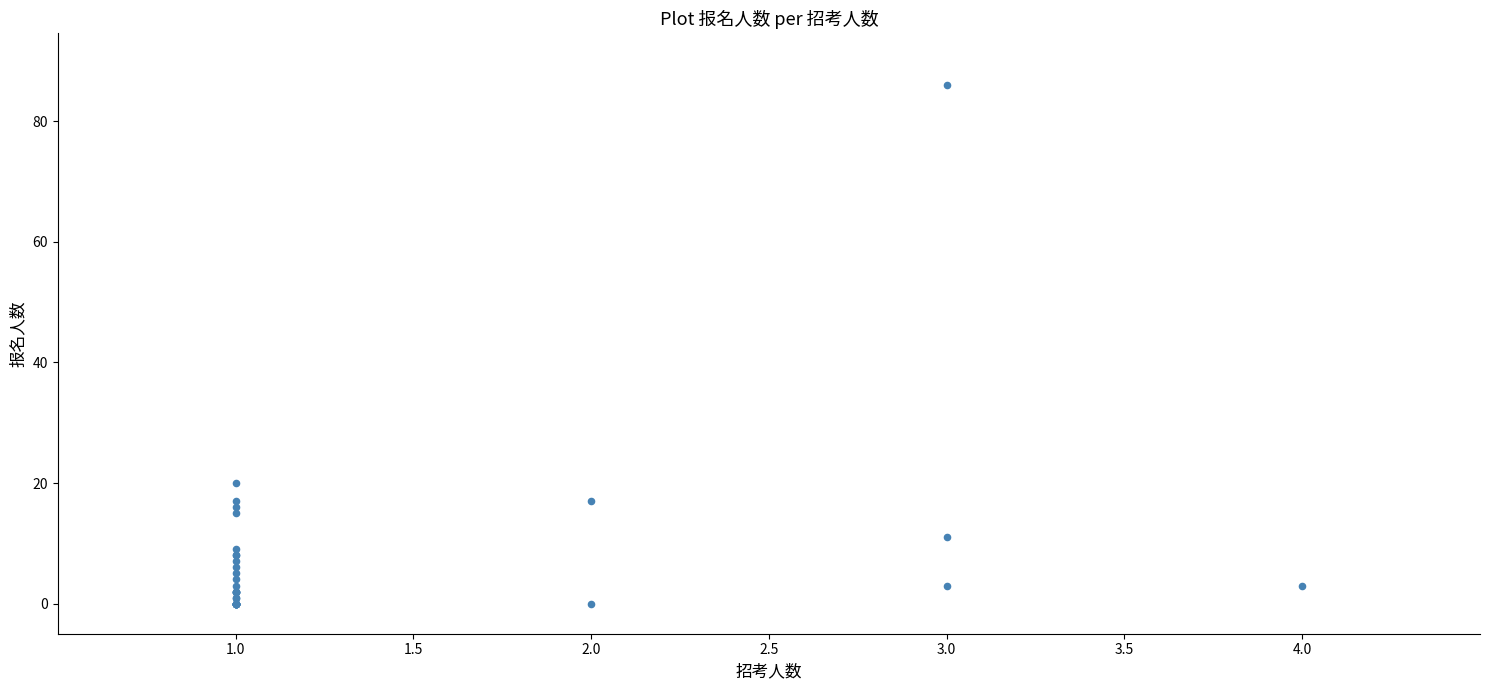

What Y value in the scatter plot is closest to 43?

20